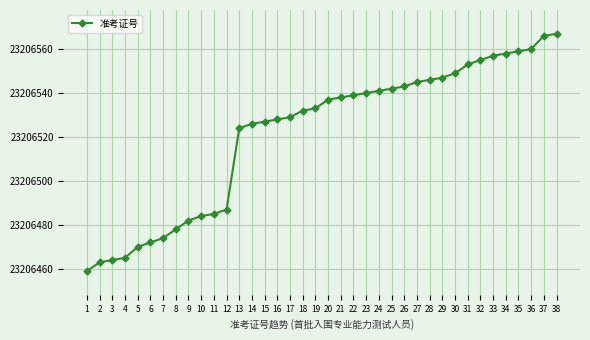

The chart shows a value of 23206472 at 6. True or false?

True